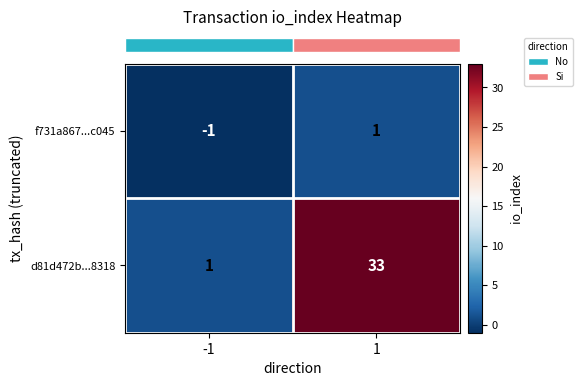

What is the total value across all series at 1?

34